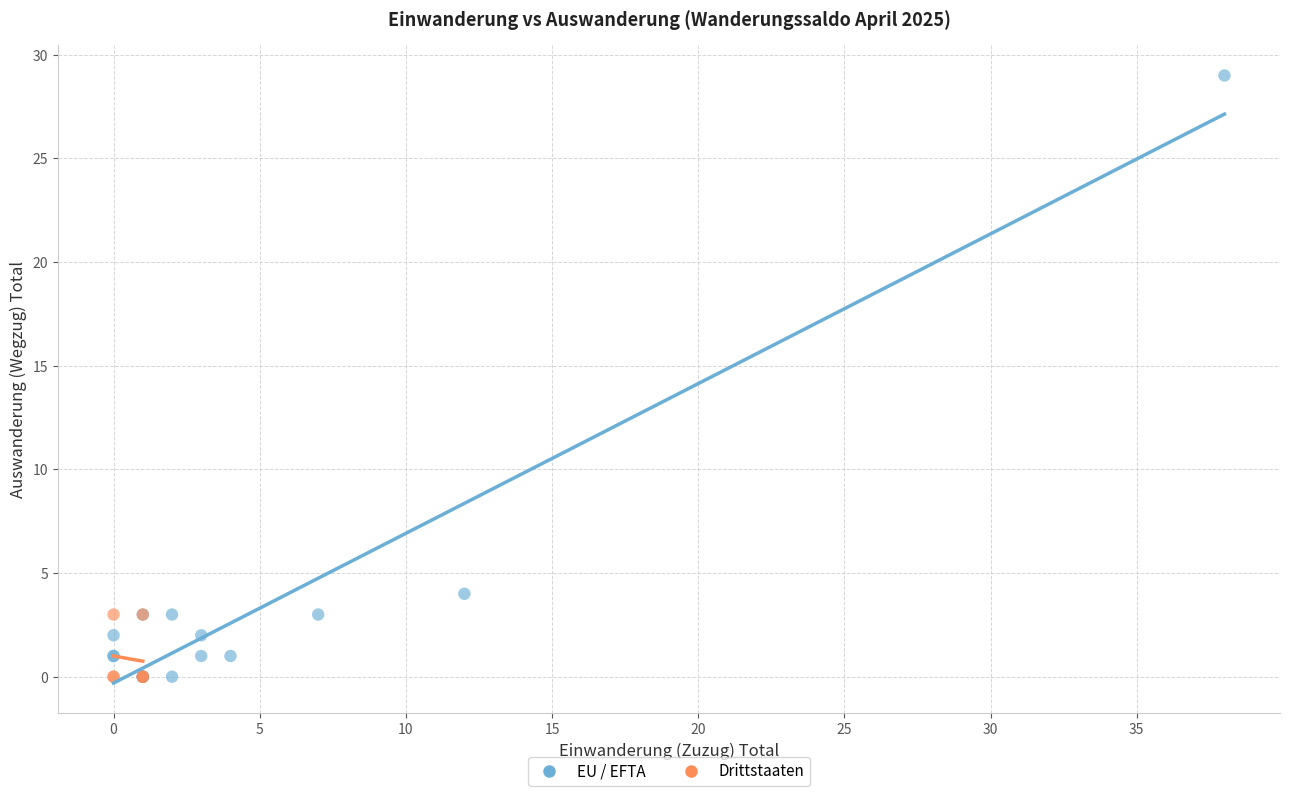

What are all the series names shown in the legend?

EU / EFTA, Drittstaaten